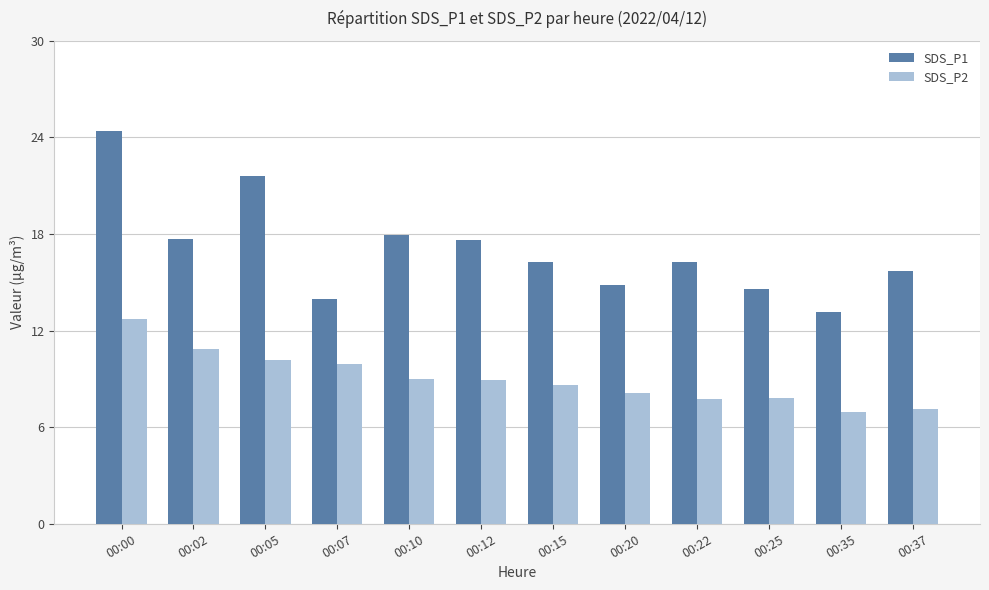

At how many categories does at least one series exceed 20?

2